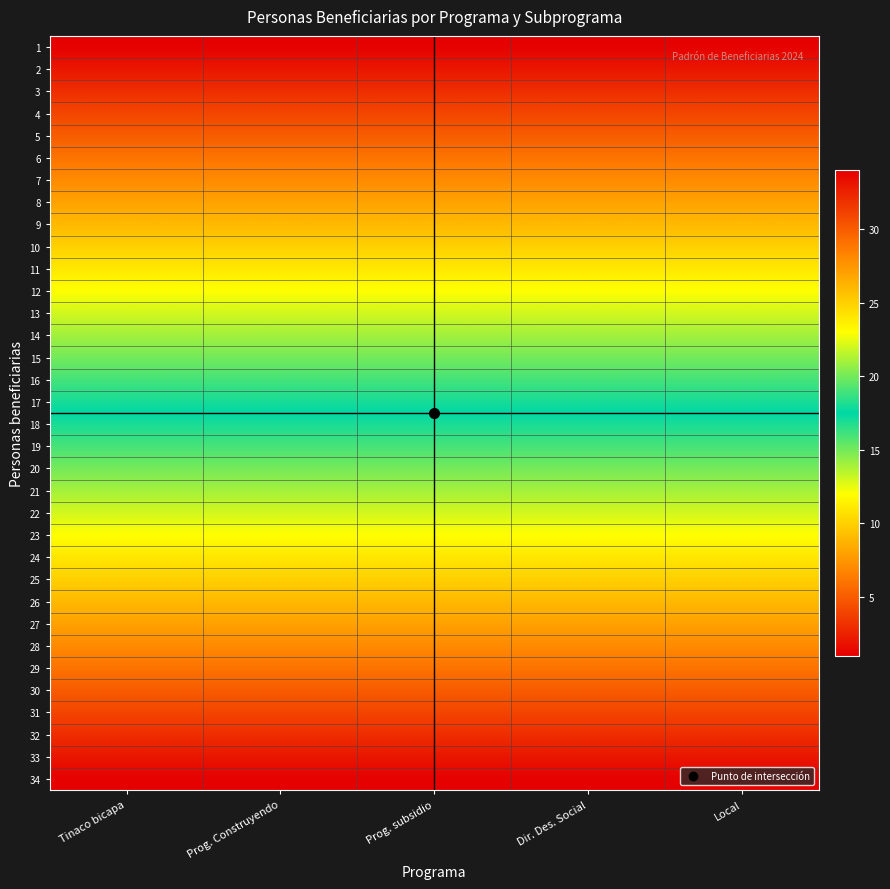

At which category is the sum across all series the highest?

Tinaco bicapa